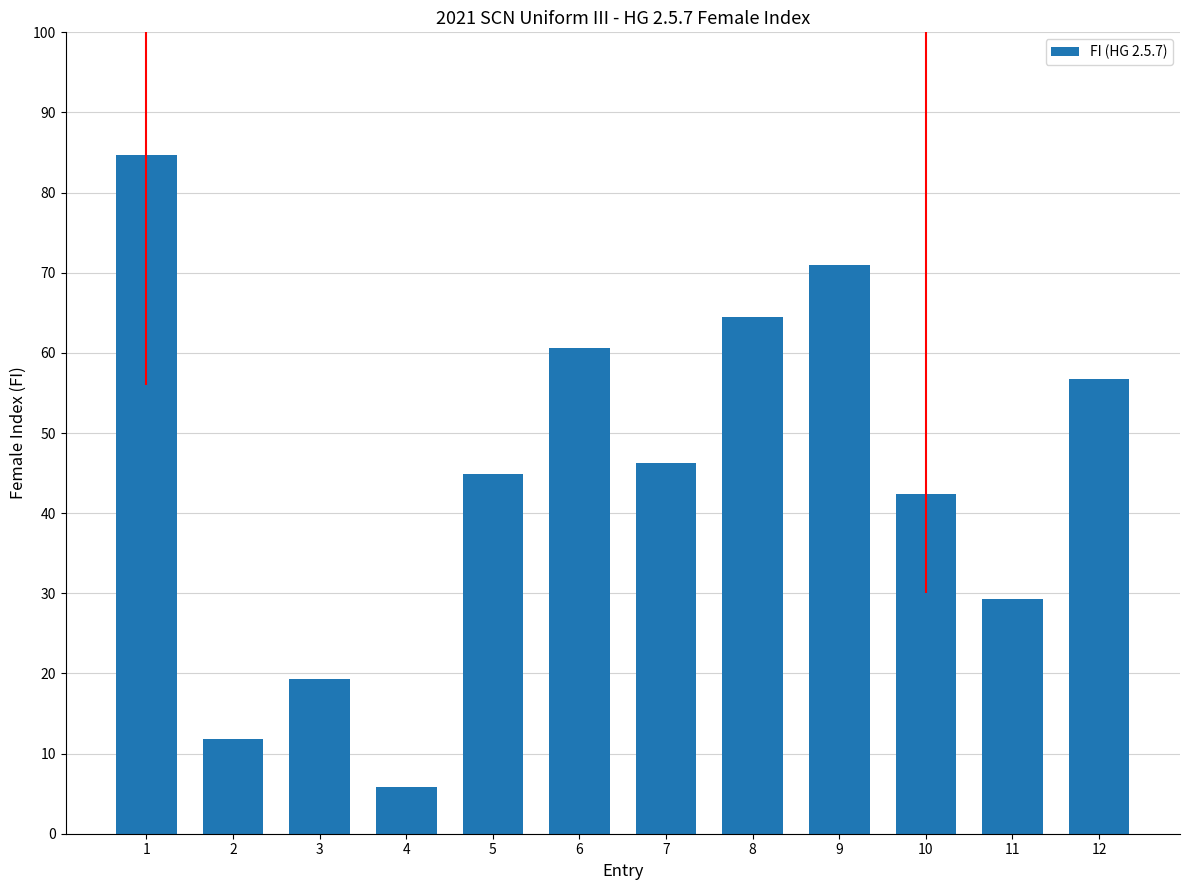

Reading left to right, list all the values displayed in this chart.

84.7	11.8	19.3	5.9	44.9	60.6	46.3	64.4	70.9	42.5	29.3	56.7